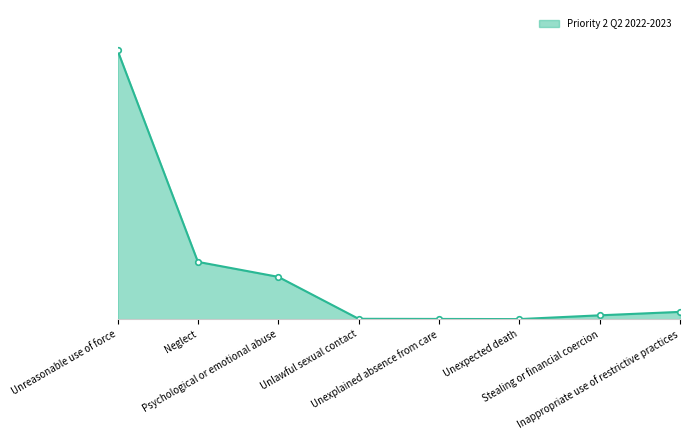

Is this an area chart (filled region under the line)?

Yes